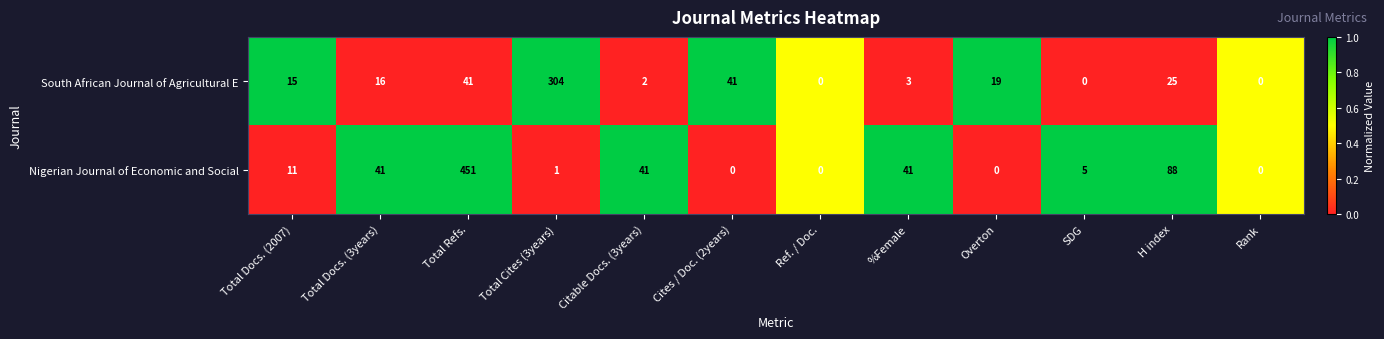

What is the sum of all South African Journal of Agricultural E values?

466